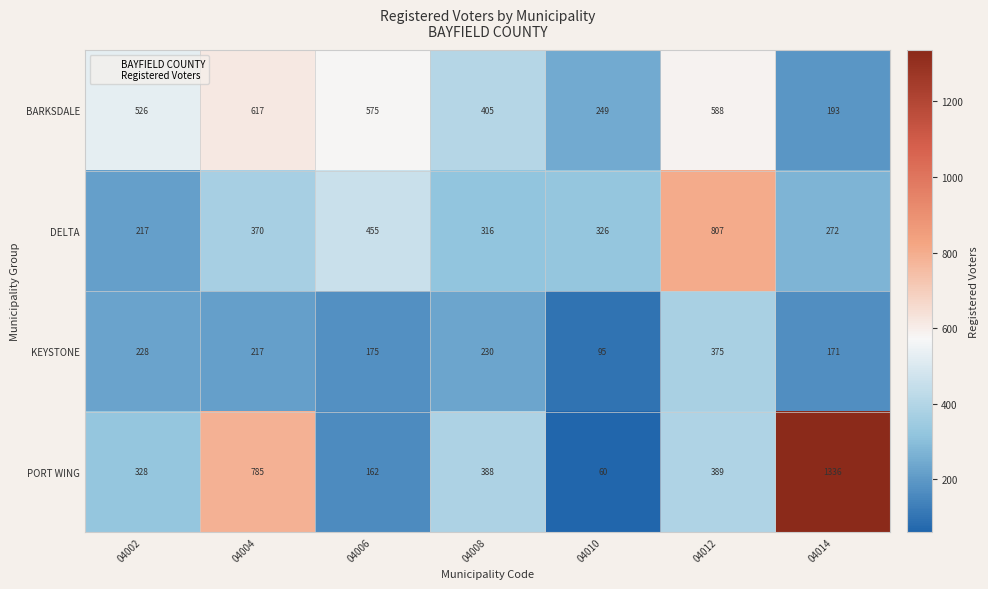

What is the maximum value shown in the chart?

1336